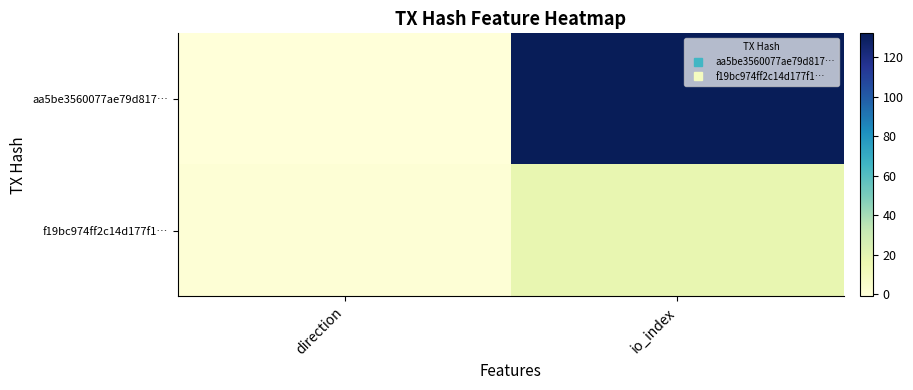

Reading left to right, list all the values displayed in this chart.

aa5be3560077ae79d817…: direction=-1	io_index=132
f19bc974ff2c14d177f1…: direction=1	io_index=18